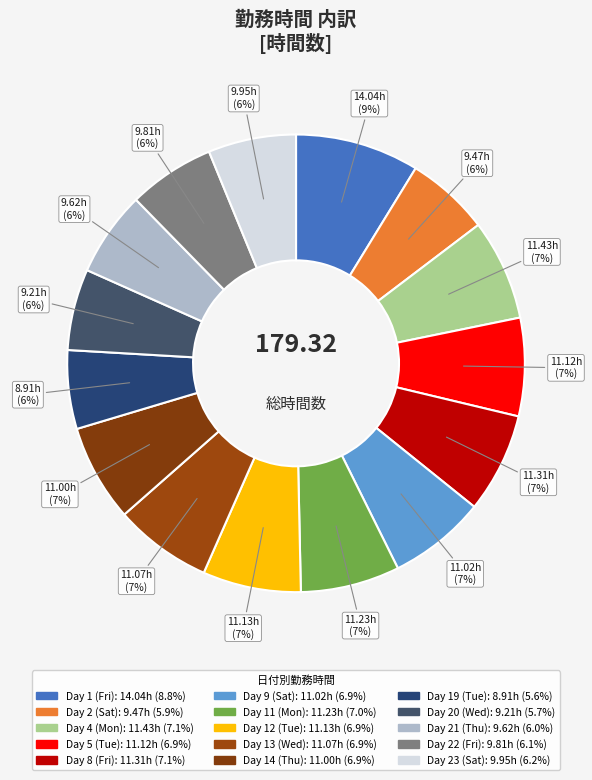

The Day 11 (Mon) slice represents 18% of the pie. True or false?

False